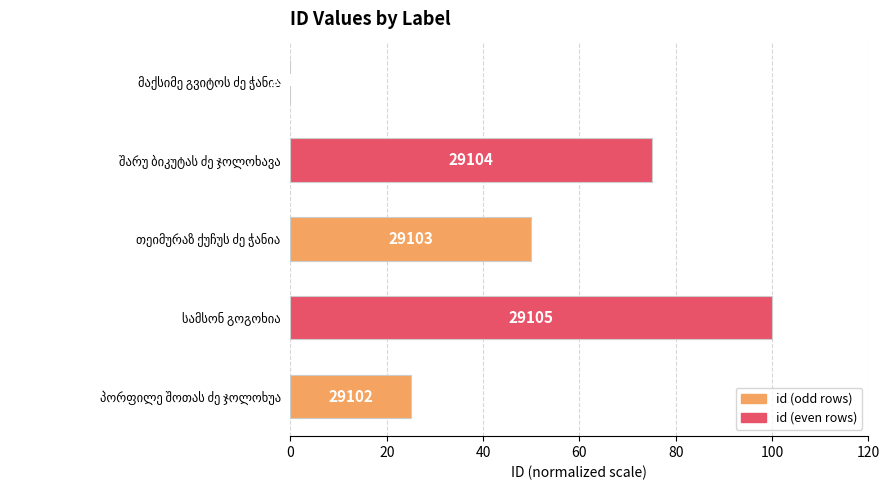

How many values are above zero?

4